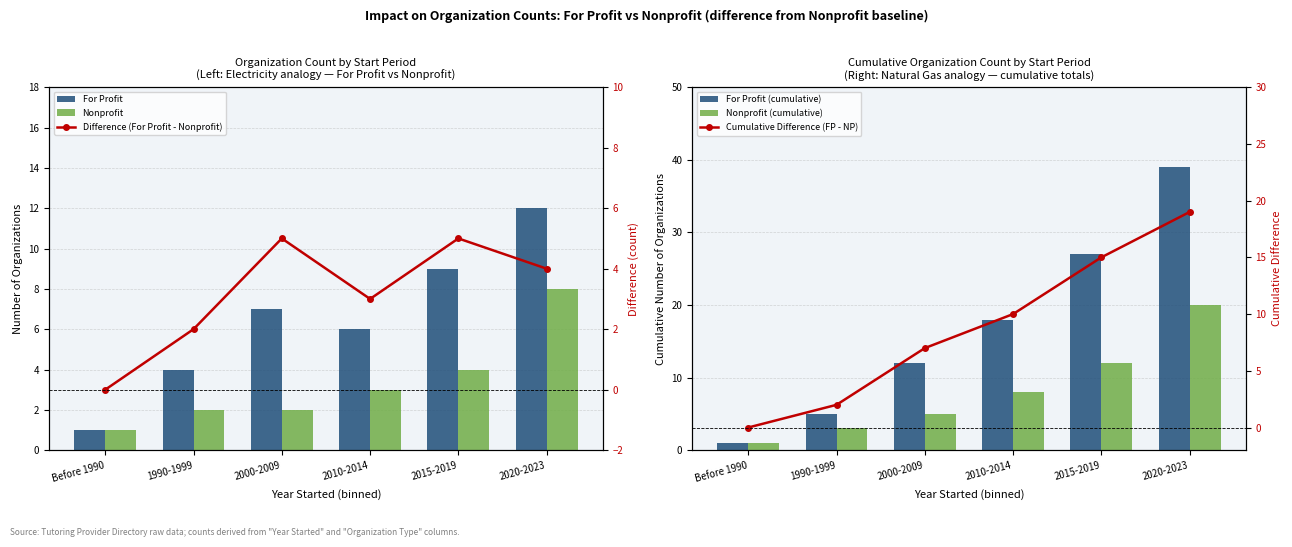

At which category is the sum across all series the highest?

2020-2023